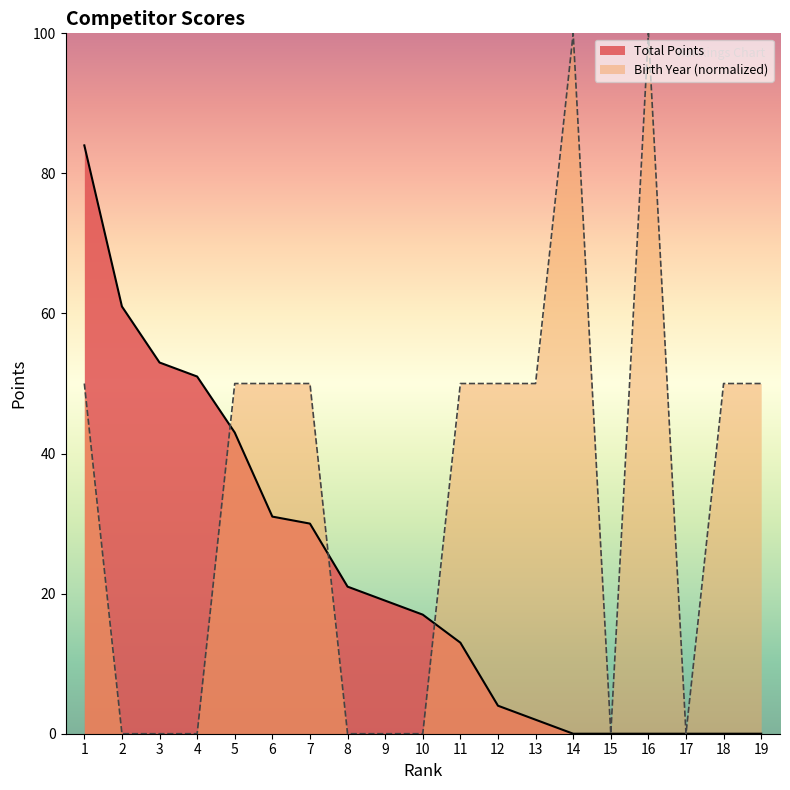

How many values in the Total Points series exceed 17?

9